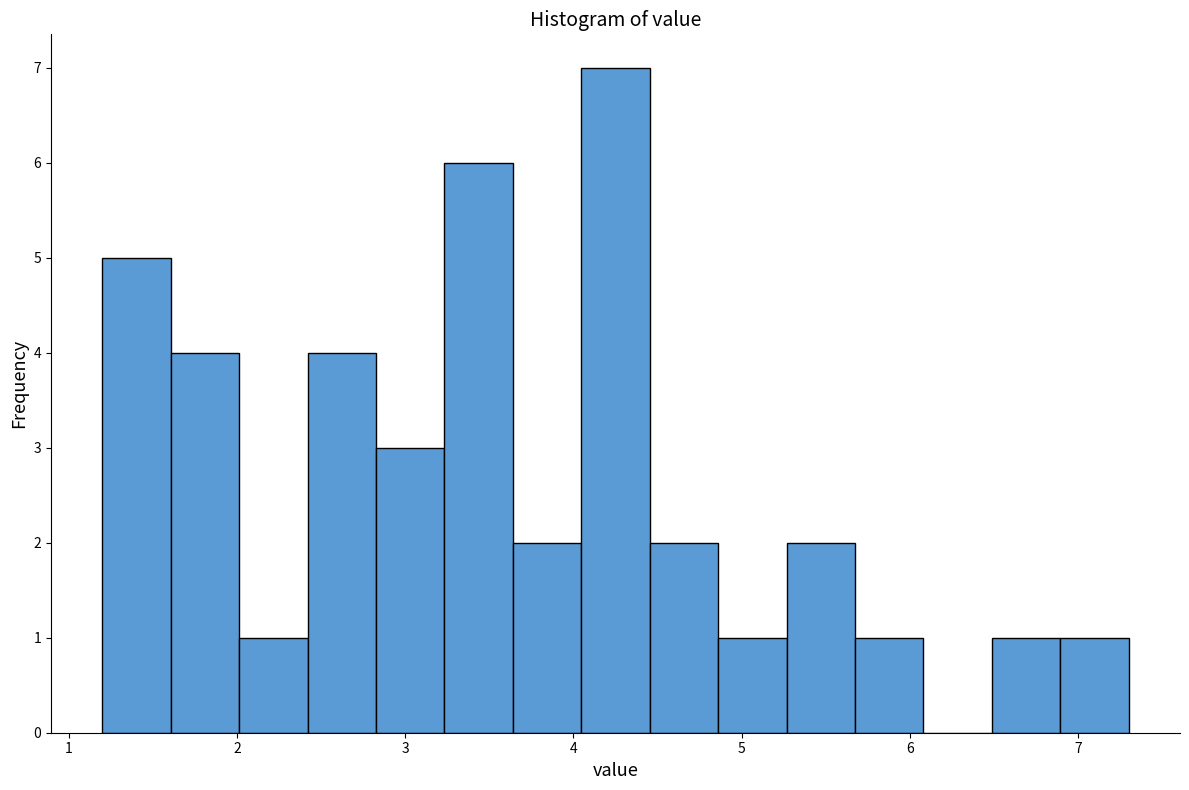

Over which range of the x-axis is the bar tallest?

4.0 to 4.5